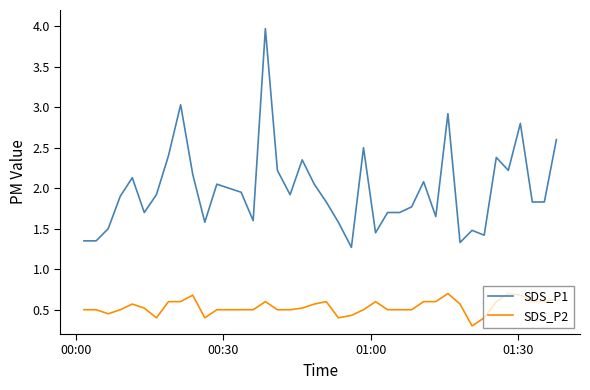

Which series has the largest total across all categories?

SDS_P1